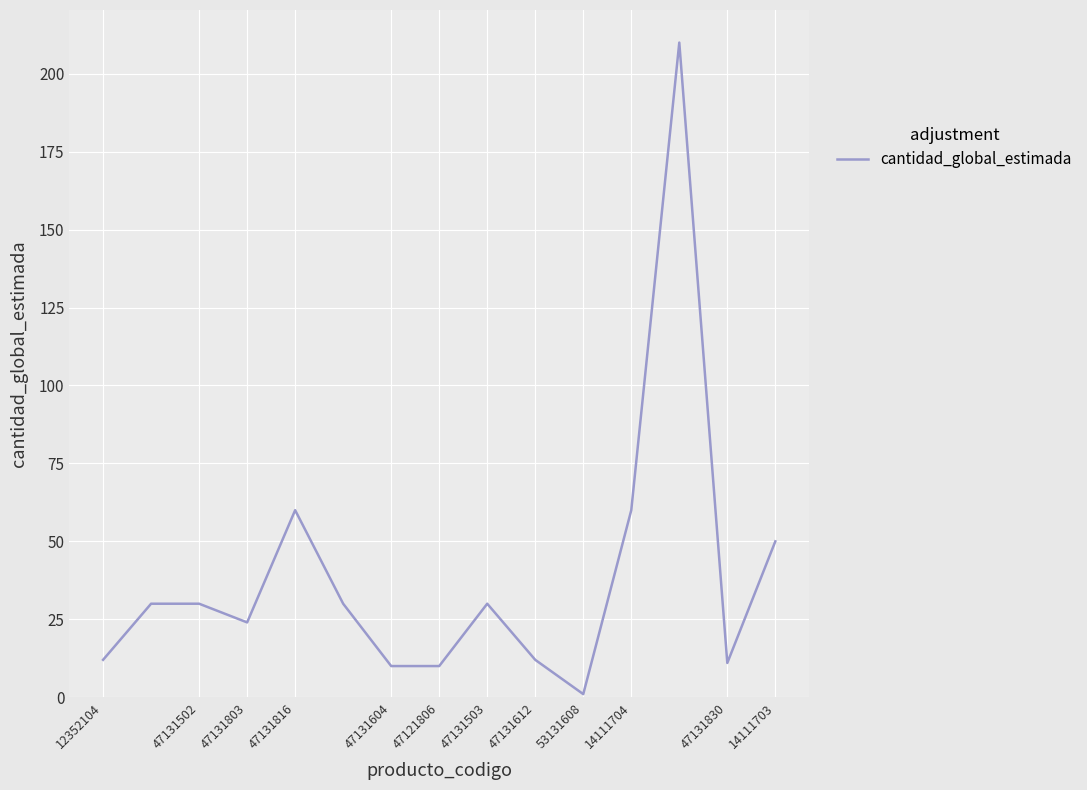

What is the greatest value displayed?

210